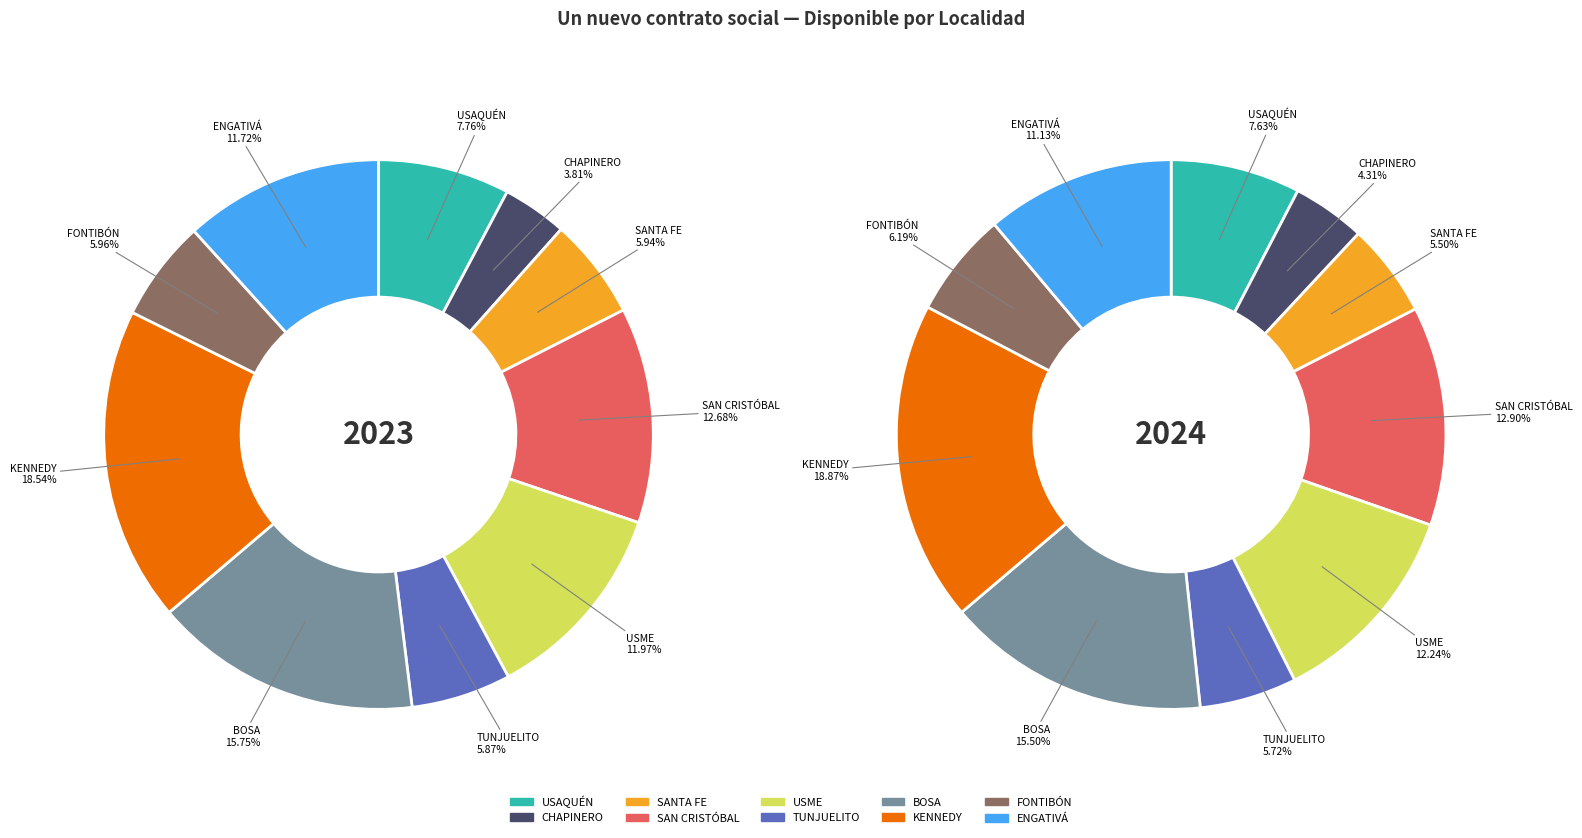

To the nearest percent, what portion does USAQUÉN represent?

8%